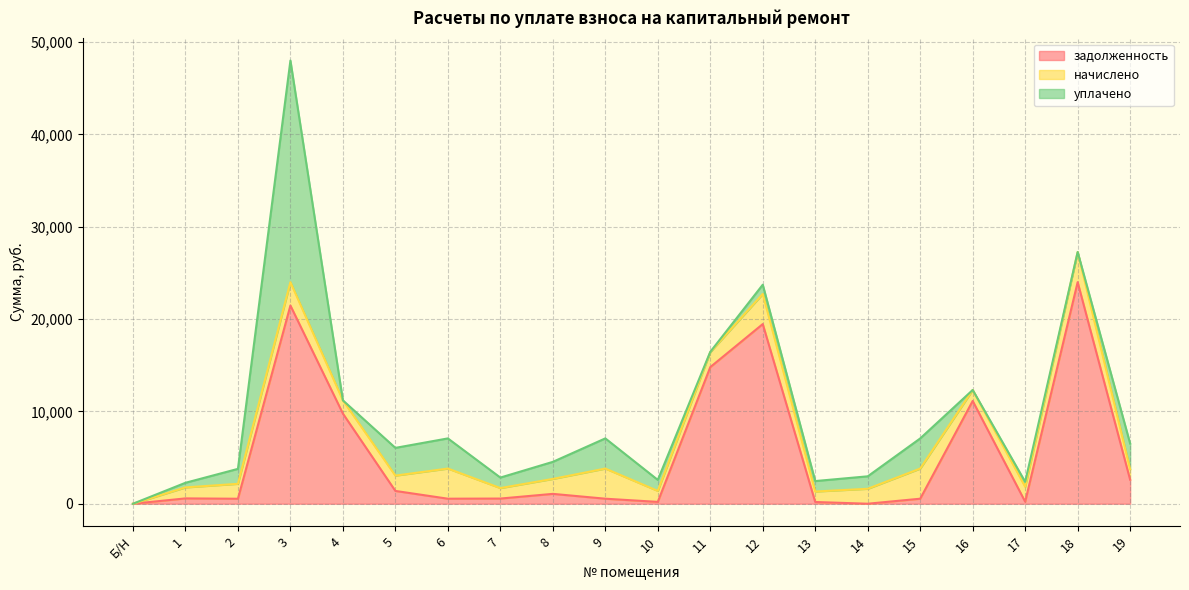

Rank the series by their maximum value, from highest to lowest.

уплачено, задолженность, начислено